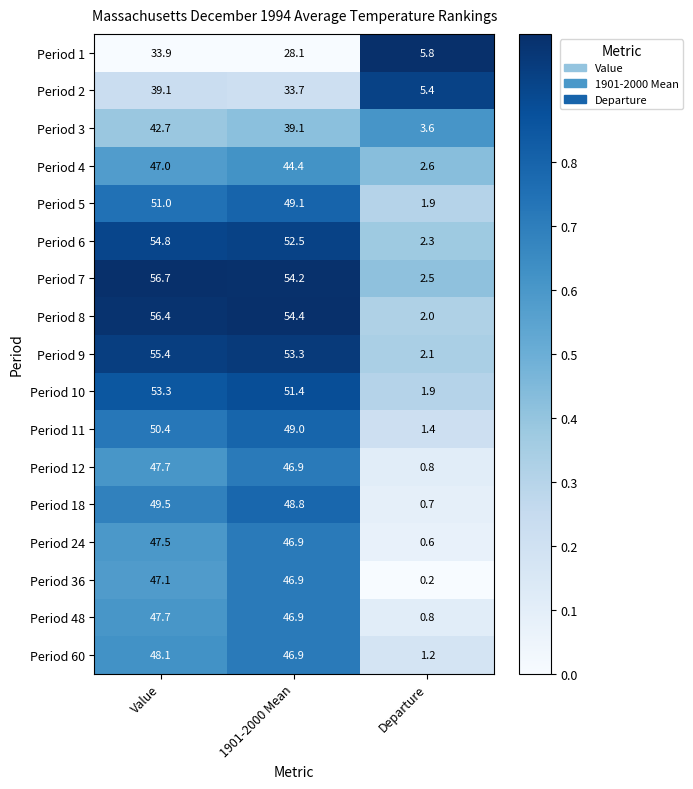

At how many categories does at least one series exceed 0?

3